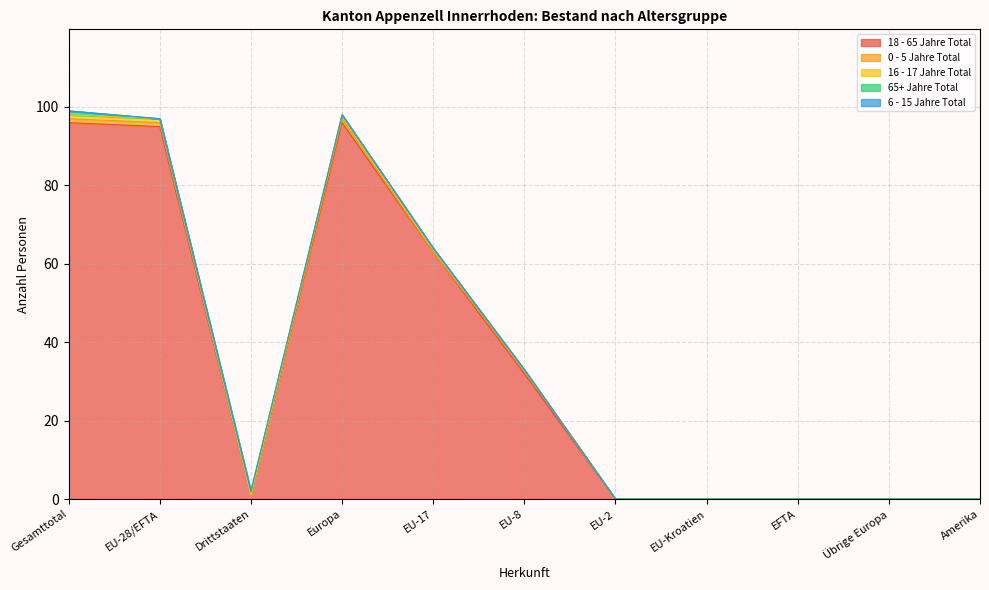

True or false: 0 - 5 Jahre Total has a value of 0 at Amerika.

True